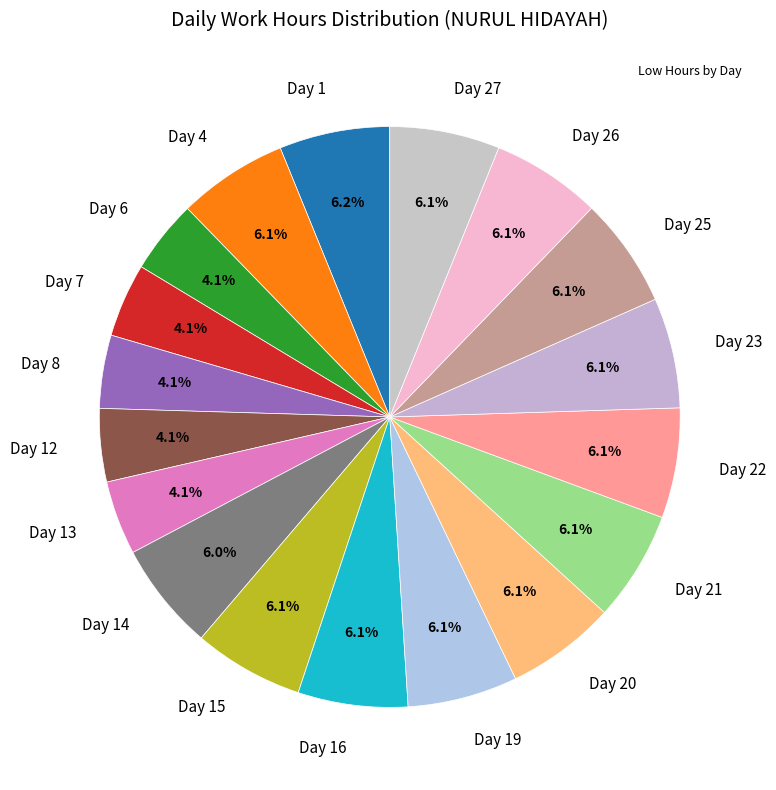

Does any single category account for the majority?

No